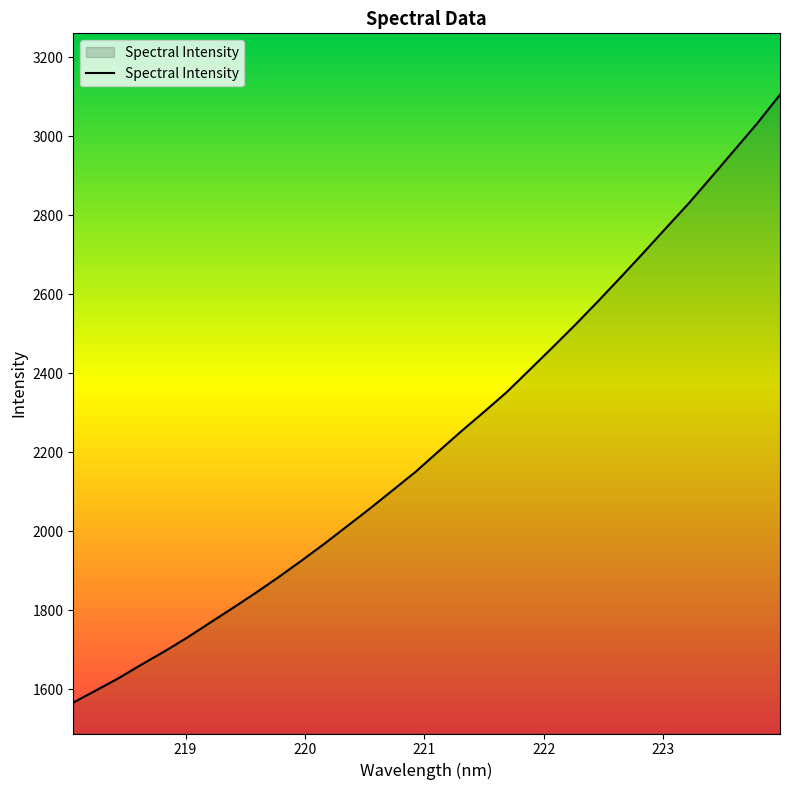

What is the smallest value displayed?

1566.6